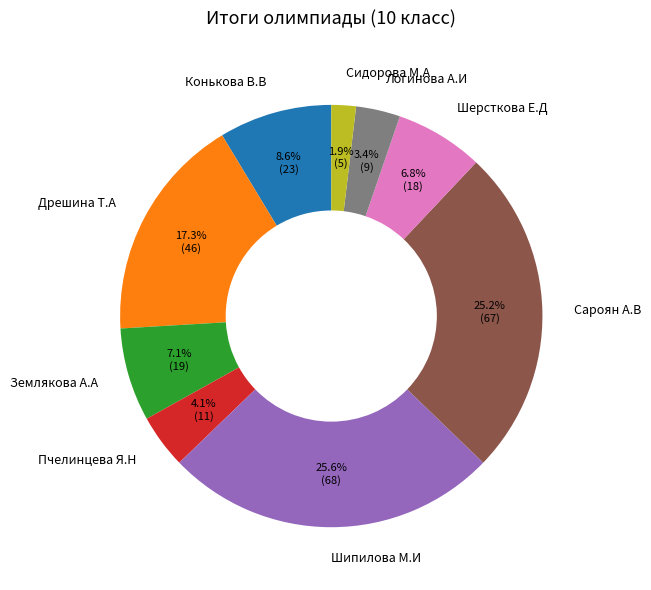

Which slice is the smallest?

Сидорова М.А